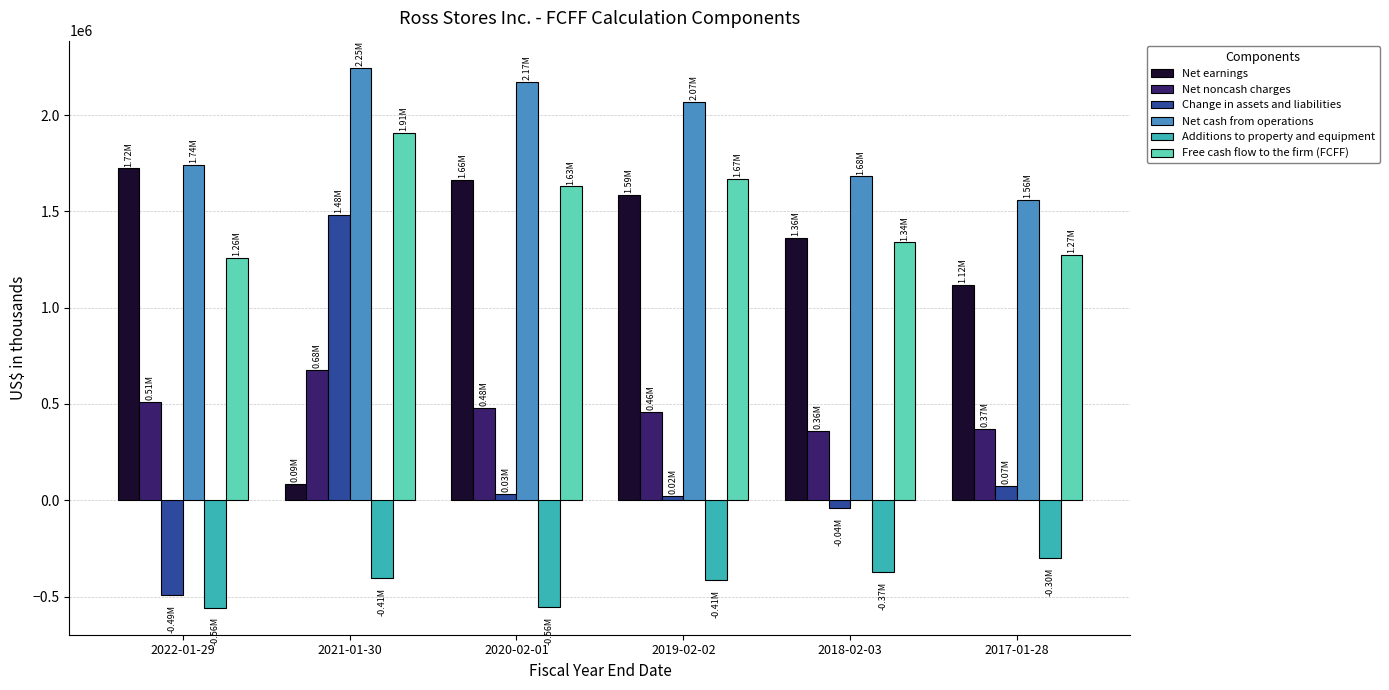

Rank the series by their maximum value, from lowest to highest.

Additions to property and equipment, Net noncash charges, Change in assets and liabilities, Net earnings, Free cash flow to the firm (FCFF), Net cash from operations